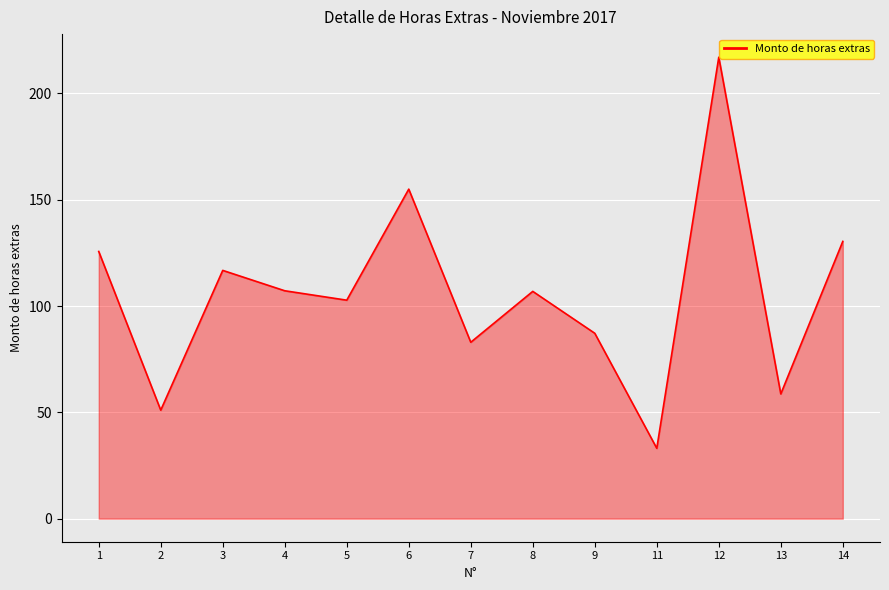

What is the approximate value at 2?

51.0